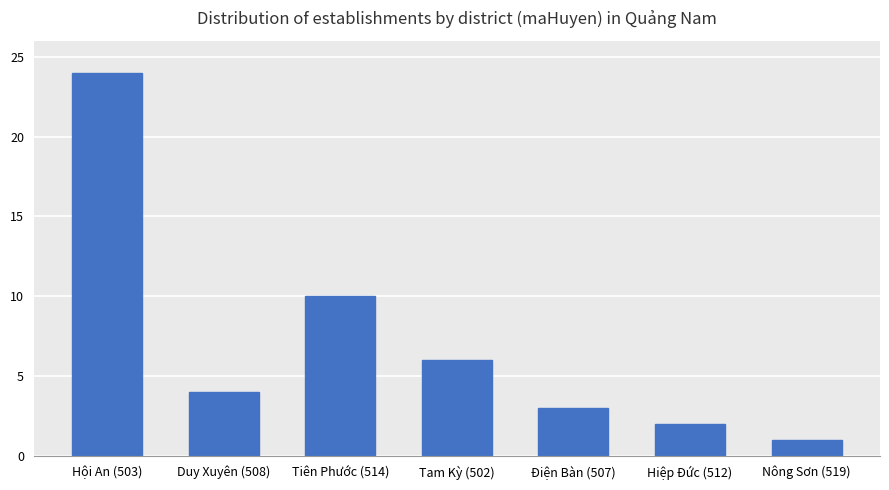

Between Tam Kỳ (502) and Hiệp Đức (512), which is larger?

Tam Kỳ (502)